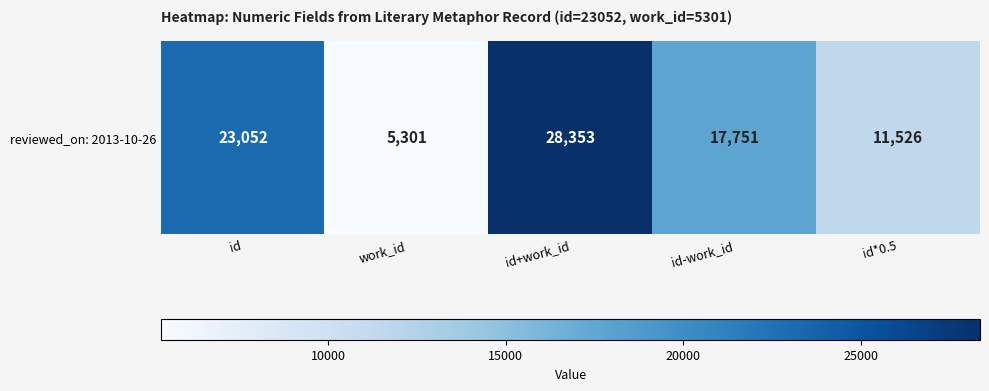

The value at work_id is 5301. True or false?

True